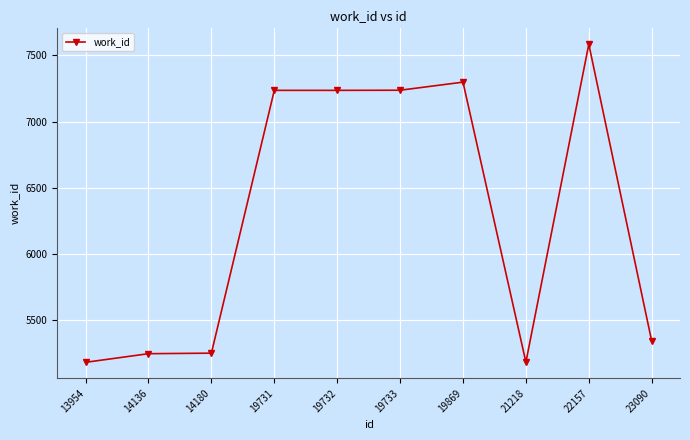

What is the value of the 9th point from the left?

7583